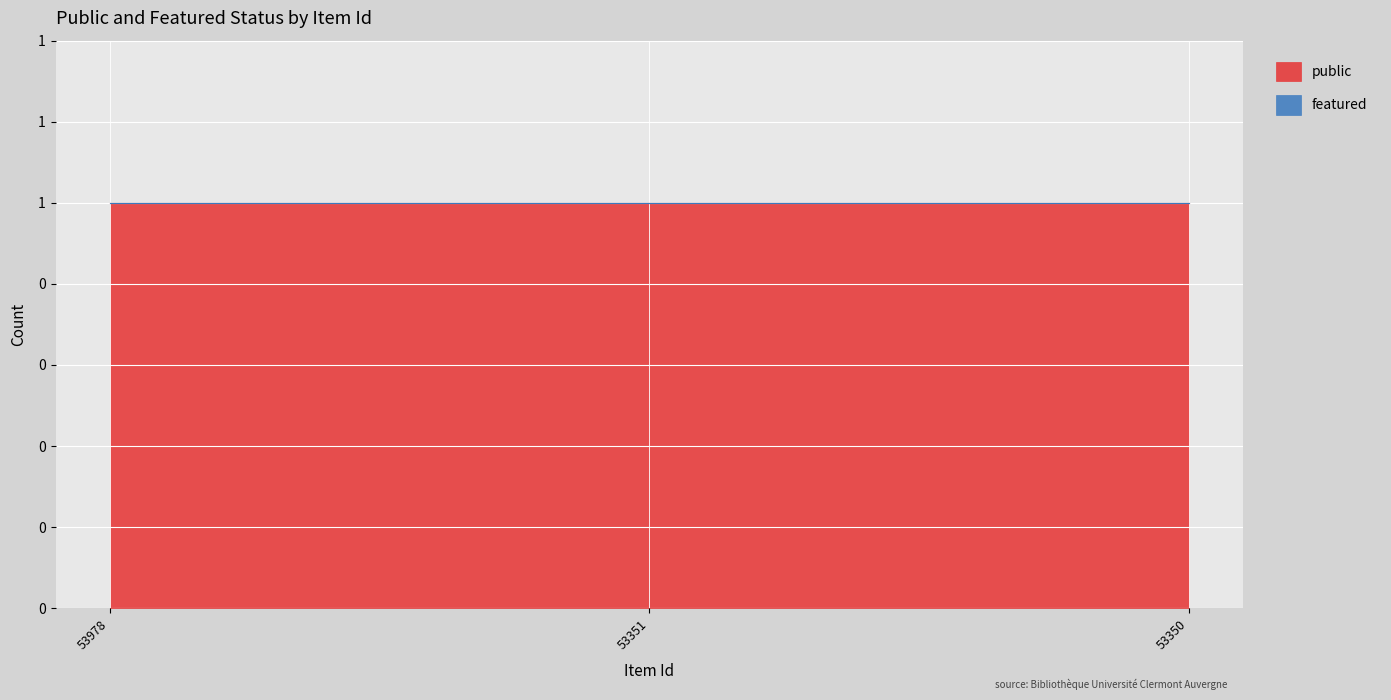

Is the value of featured at 53350 greater than the value of public at 53350?

No